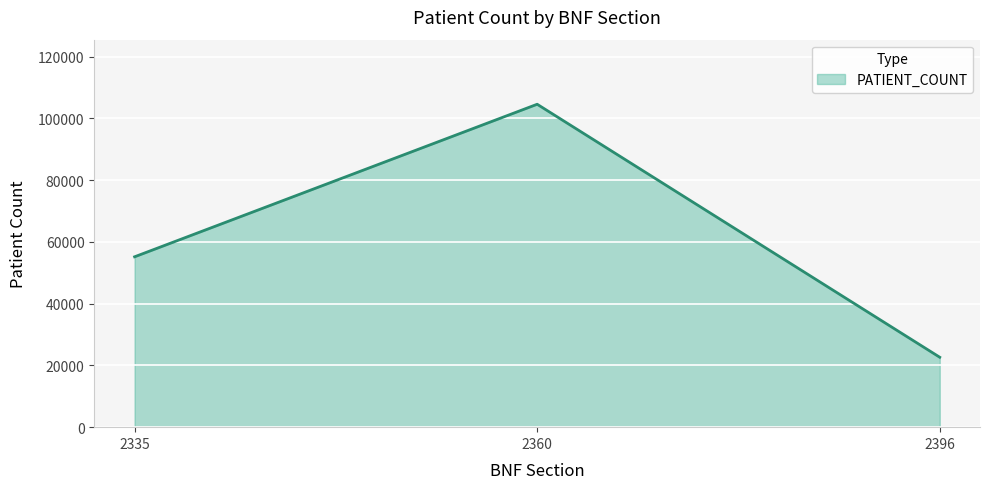

The chart shows a value of 147656 at 2360. True or false?

False